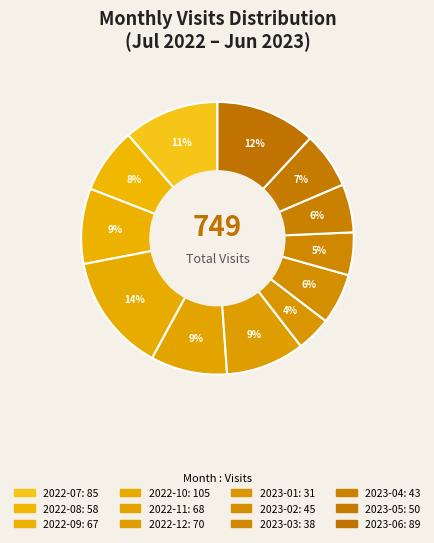

How many slices are in this pie chart?

12